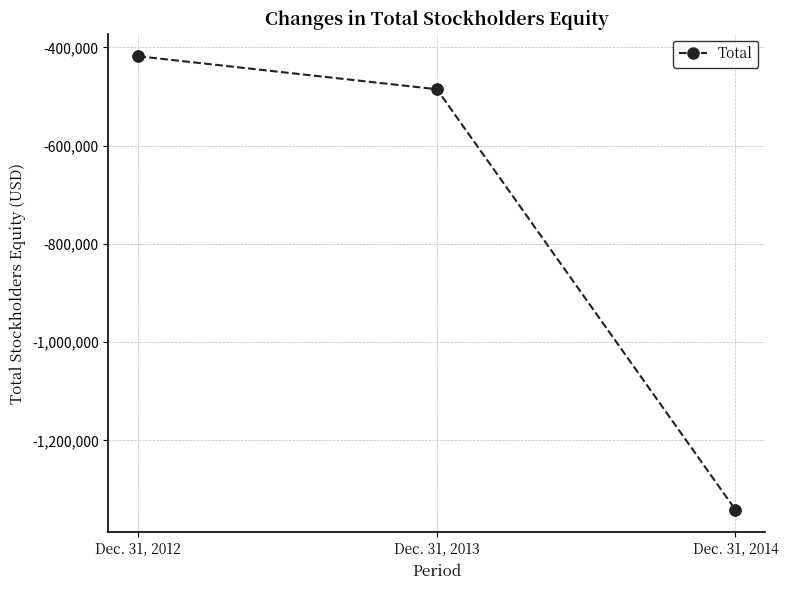

What is the change in value from Dec. 31, 2012 to Dec. 31, 2014?

-923270